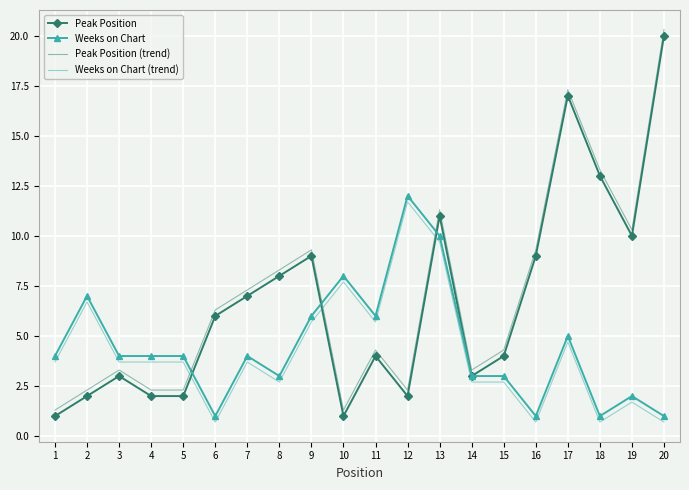

What is the minimum value shown in the chart?

0.7